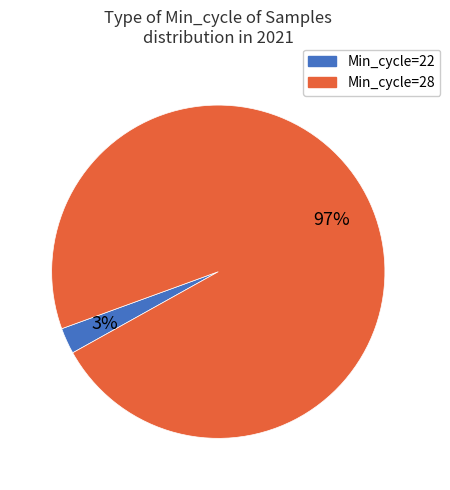

Is there a majority slice in this chart?

Yes